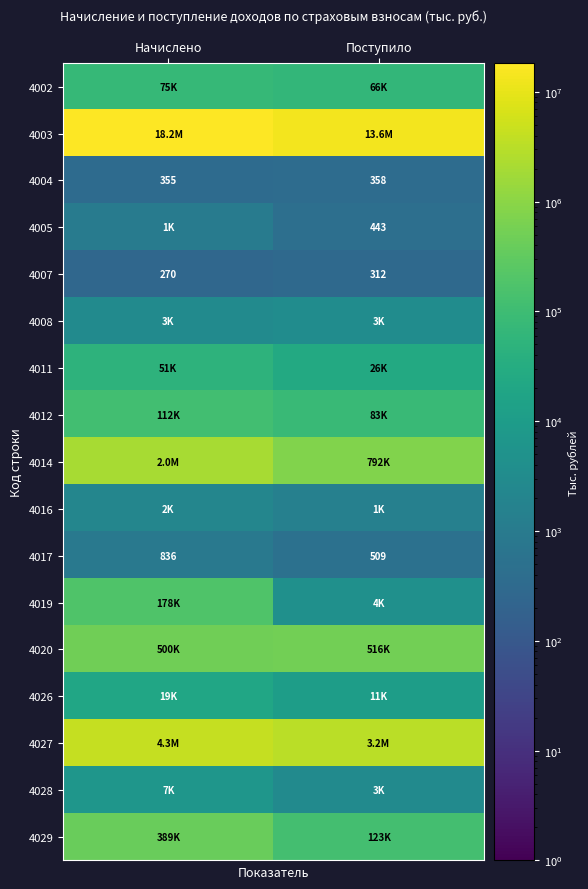

Count the number of categories in the chart.

2